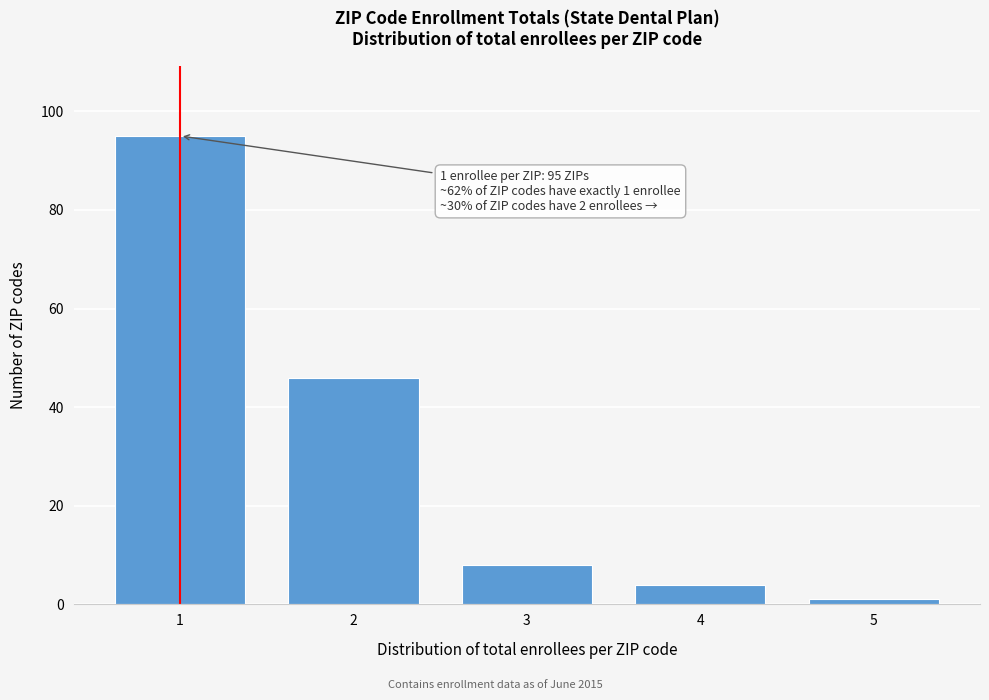

Reading left to right, list all the values displayed in this chart.

95	46	8	4	1